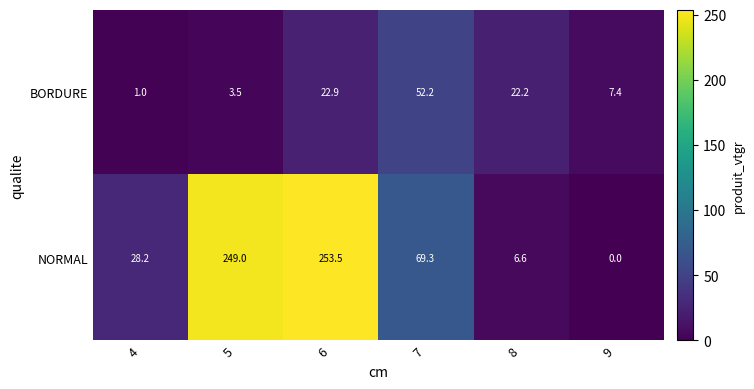

How many values in the NORMAL series exceed 69?

3